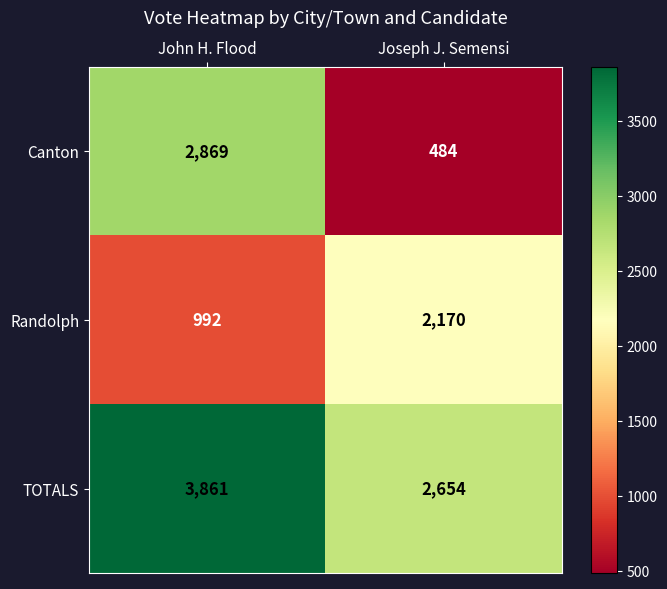

What is the difference between the highest and lowest values at Joseph J. Semensi?

2170